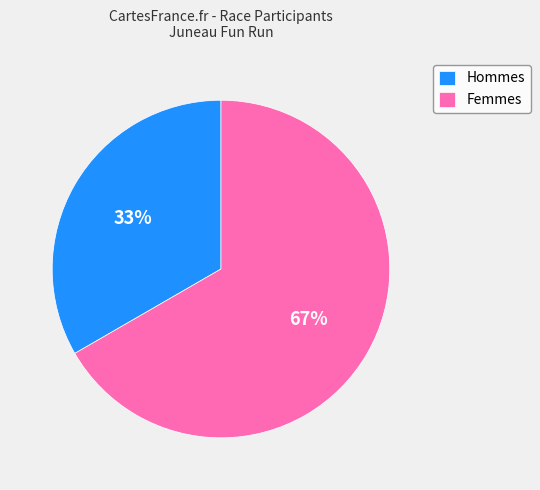

To the nearest percent, what is the combined percentage of Femmes and Hommes?

100%